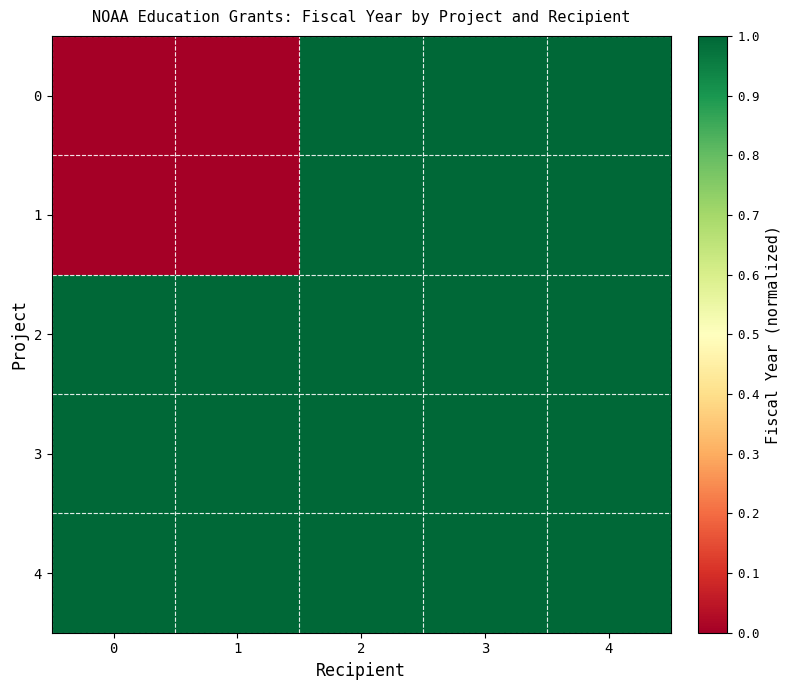

Which series has the largest total across all categories?

row_2